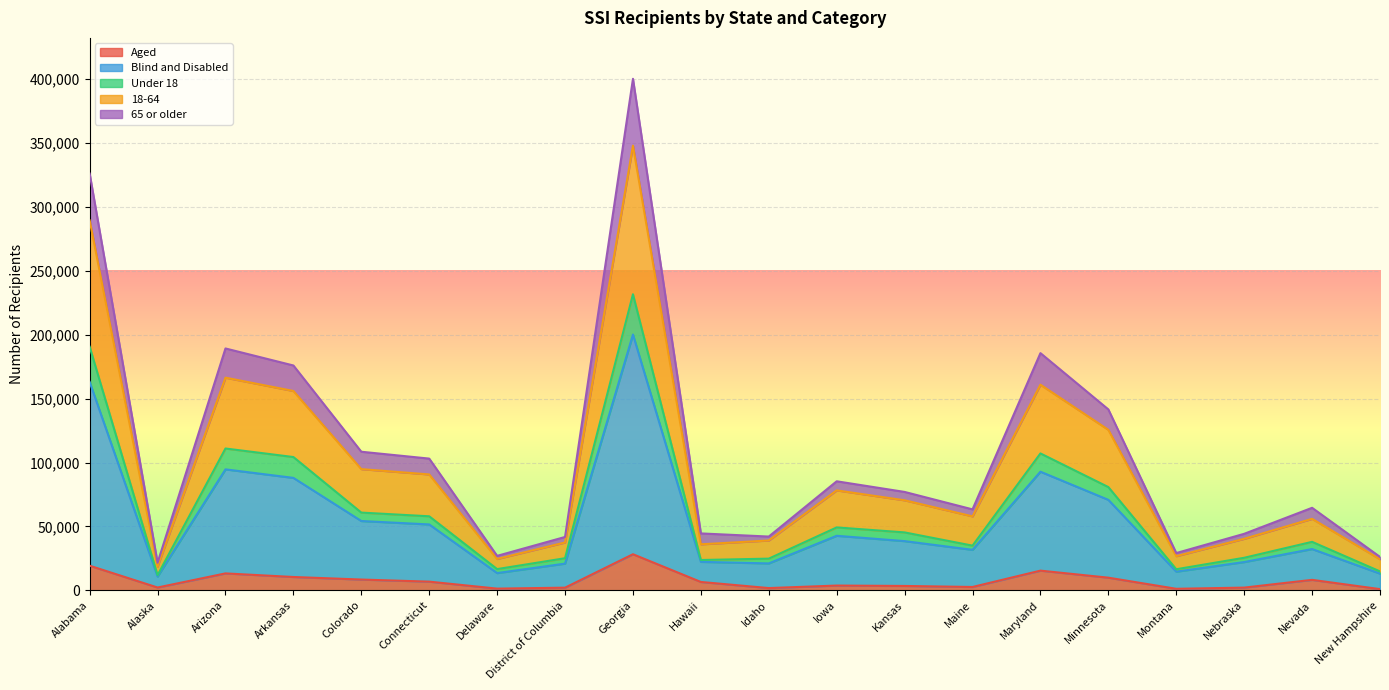

At which category is the sum across all series the highest?

Georgia